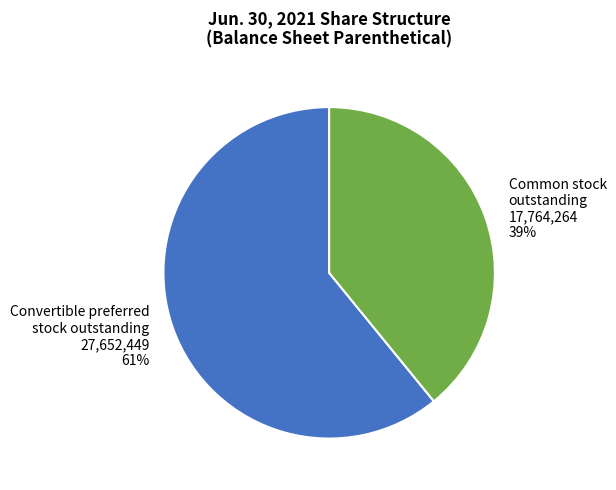

Combined, do Common stock outstanding 17,764,264 and Convertible preferred stock outstanding 27,652,449 account for over 50%?

Yes